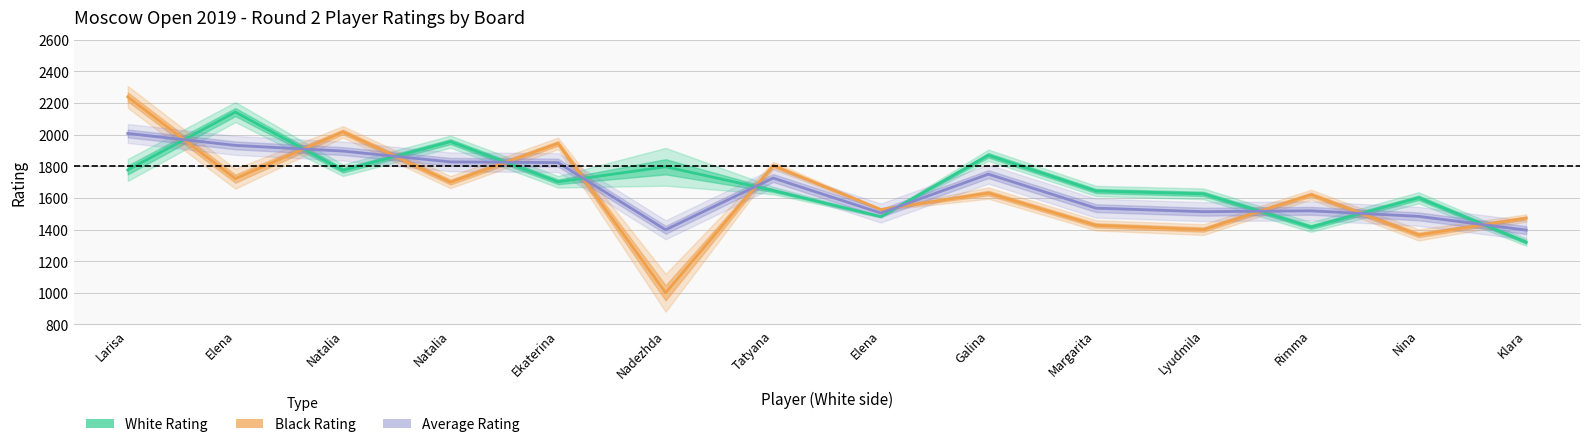

At which label is White Rating closest to 1731?

Ekaterina